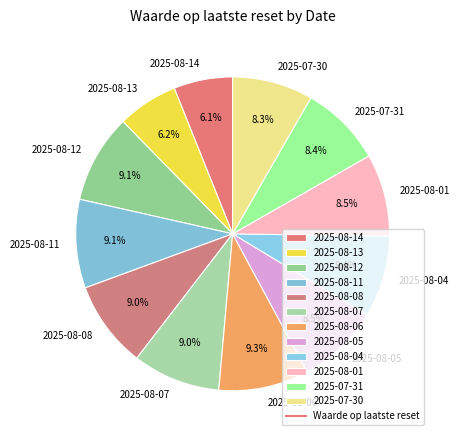

To the nearest percent, what portion does 2025-07-31 represent?

8%